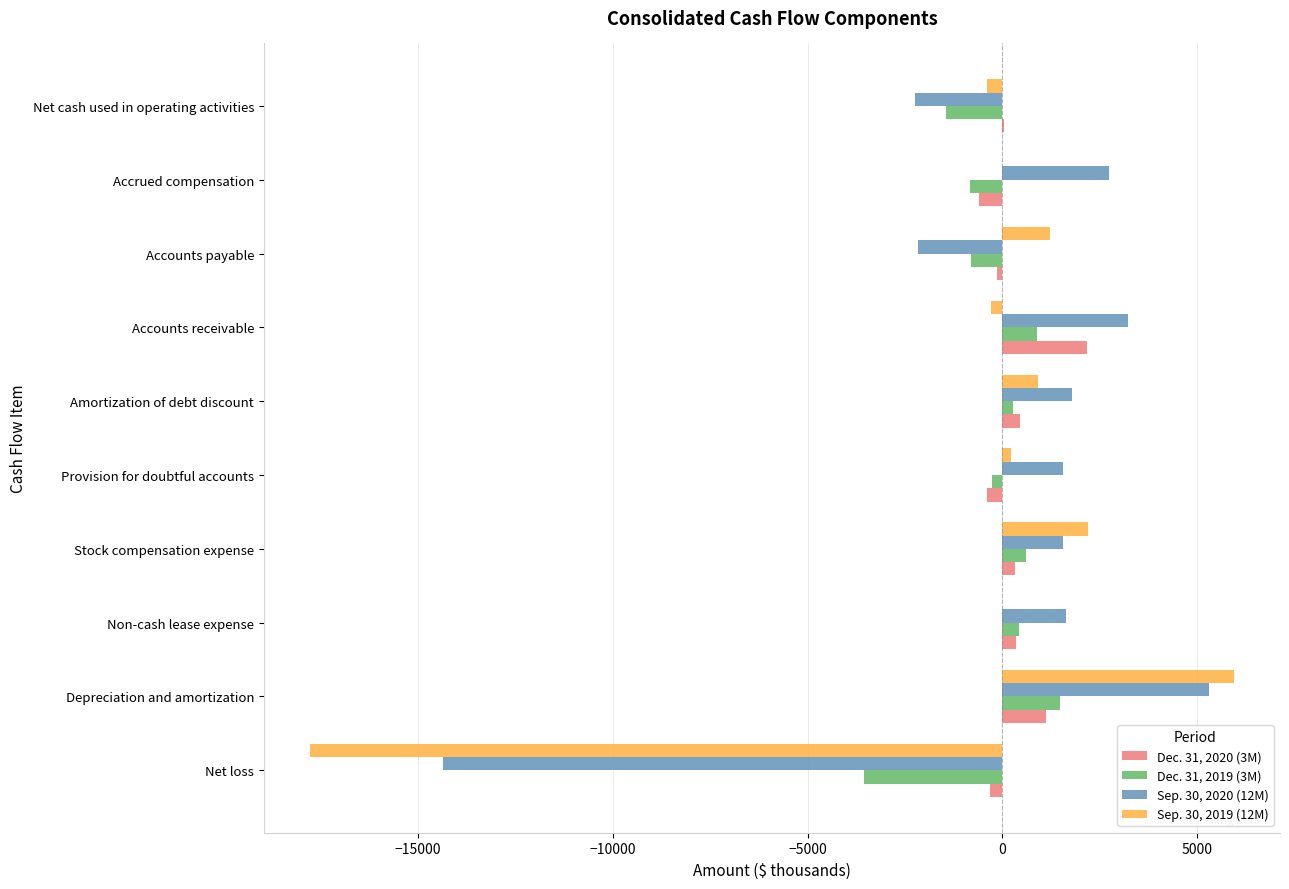

True or false: Dec. 31, 2019 (3M) has a value of 2504 at Depreciation and amortization.

False